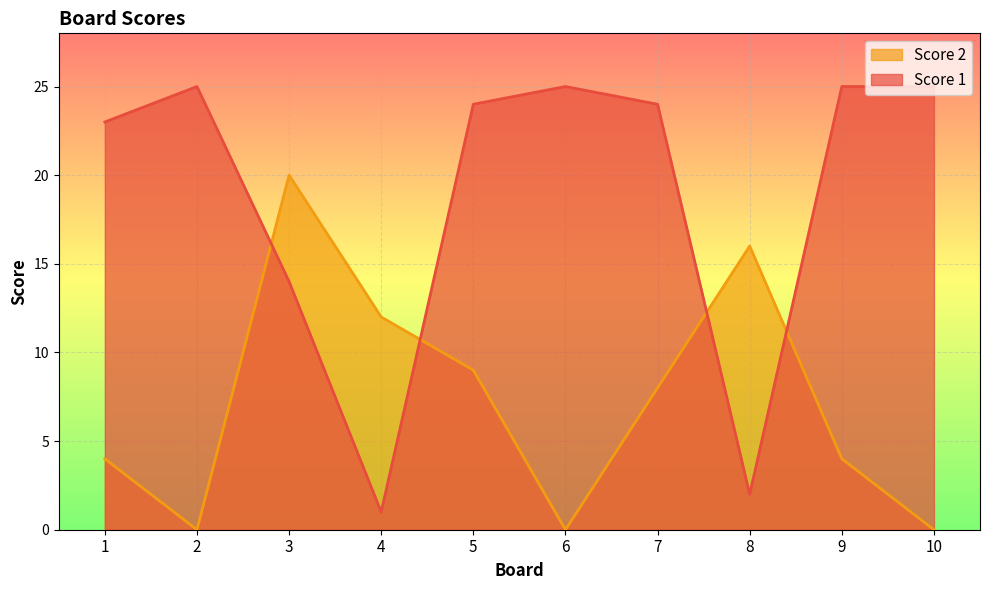

How many data points in Score 2 are less than 8?

5